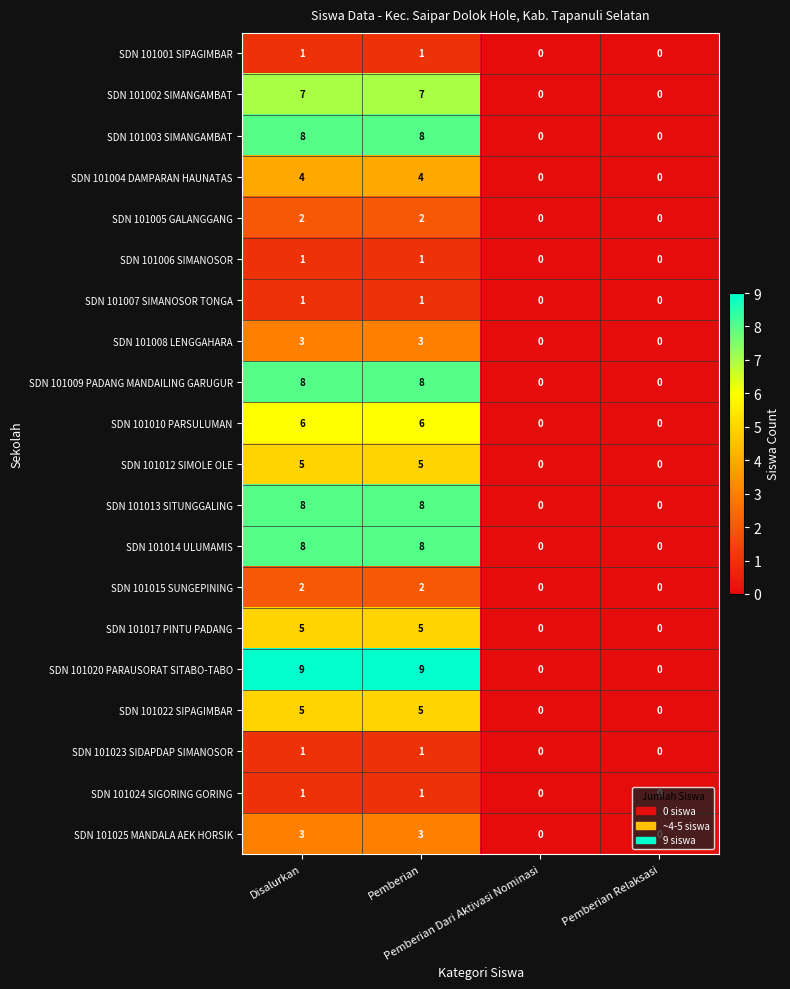

What is the sum of all SDN 101020 PARAUSORAT SITABO-TABO values?

18